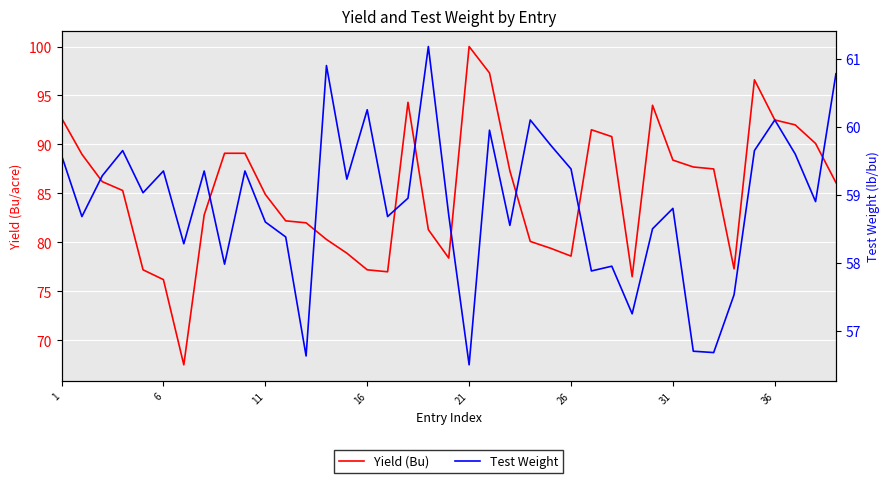

How many interior local peaks does the Yield (Bu) series have?

5